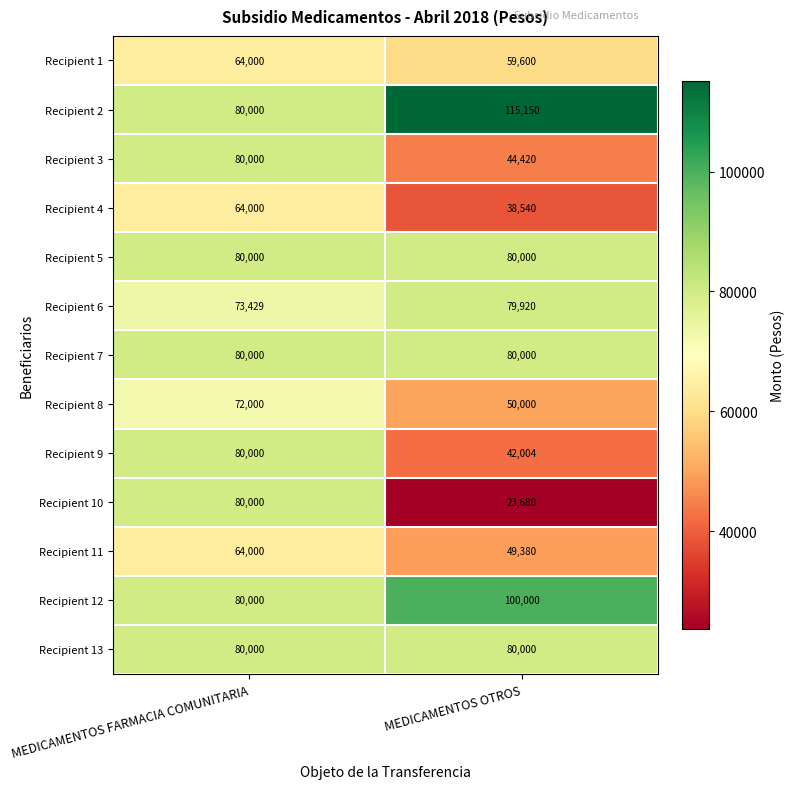

What is the total value across all series at MEDICAMENTOS FARMACIA COMUNITARIA?

977429